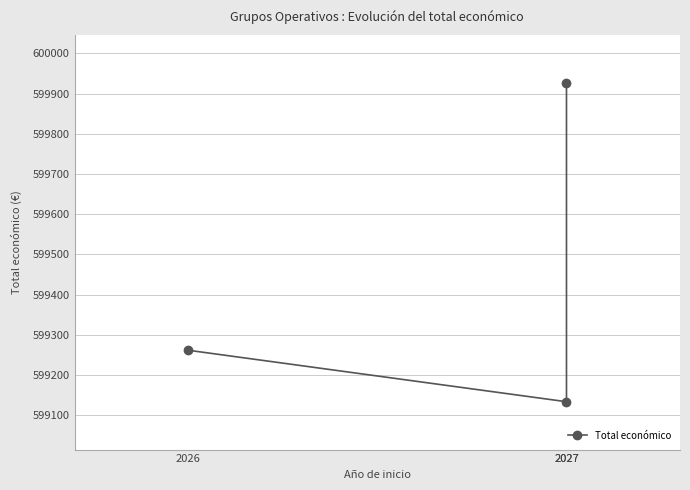

At which category does the chart reach its peak across all series?

2027